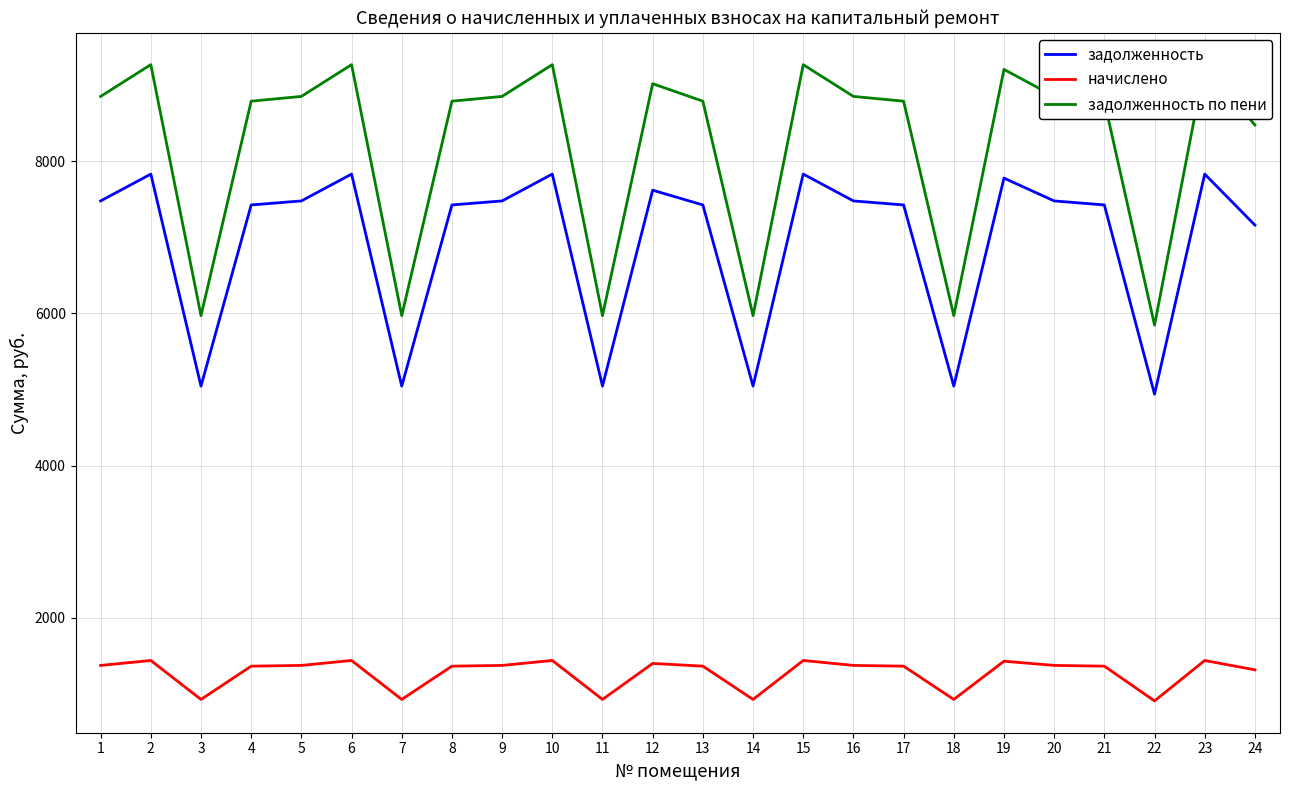

What is the total value across all series at 20?

17706.2